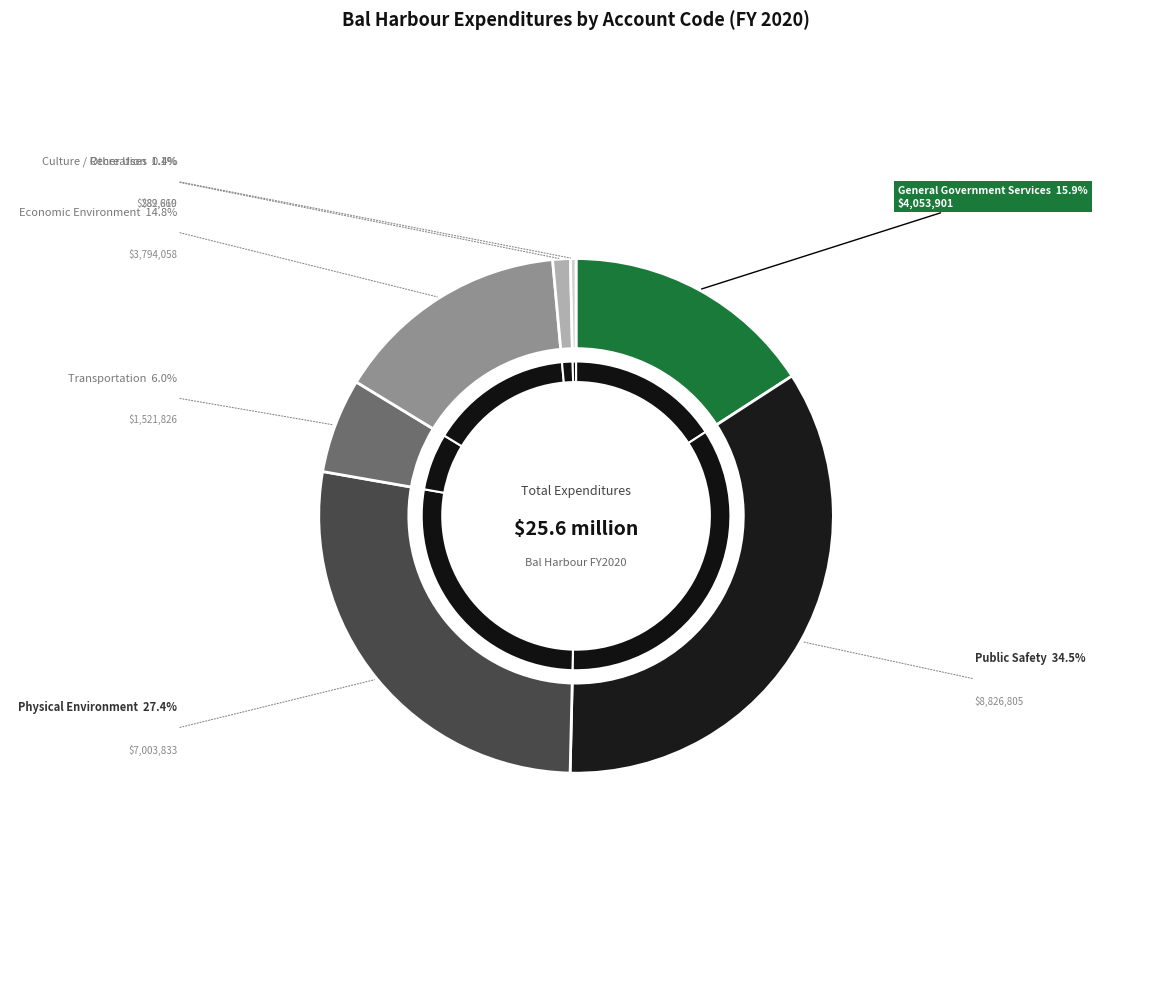

To the nearest percent, what percentage of the pie is Public Safety?

35%